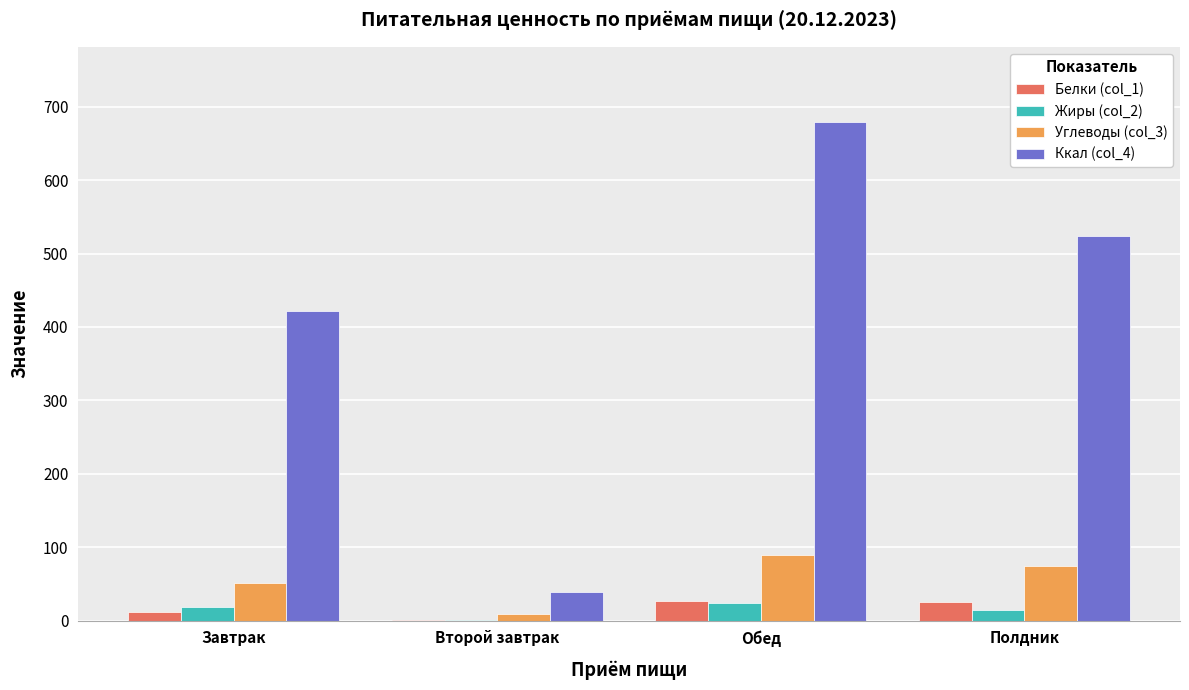

Are the bars grouped side by side (vs. stacked)?

Yes